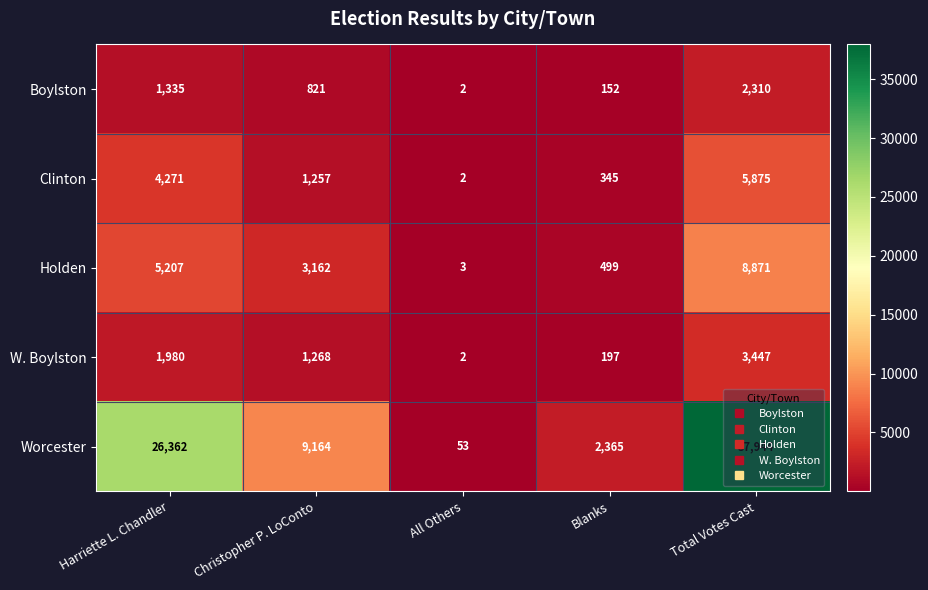

Is it true that Boylston equals 2310 at Total Votes Cast?

True